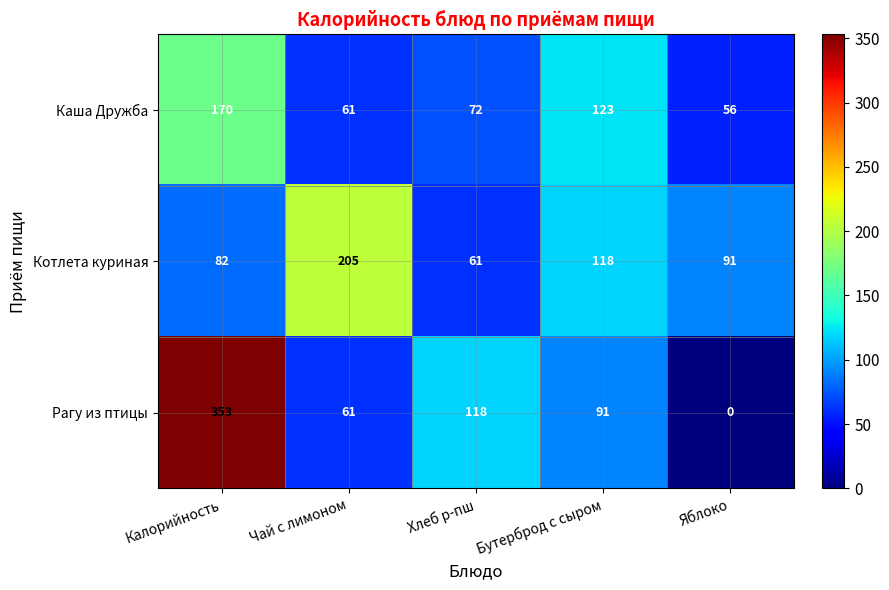

Reading left to right, extract all data points from this chart.

Каша Дружба: 170	61	72	123	56
Котлета куриная: 82	205	61	118	91
Рагу из птицы: 353	61	118	91	0